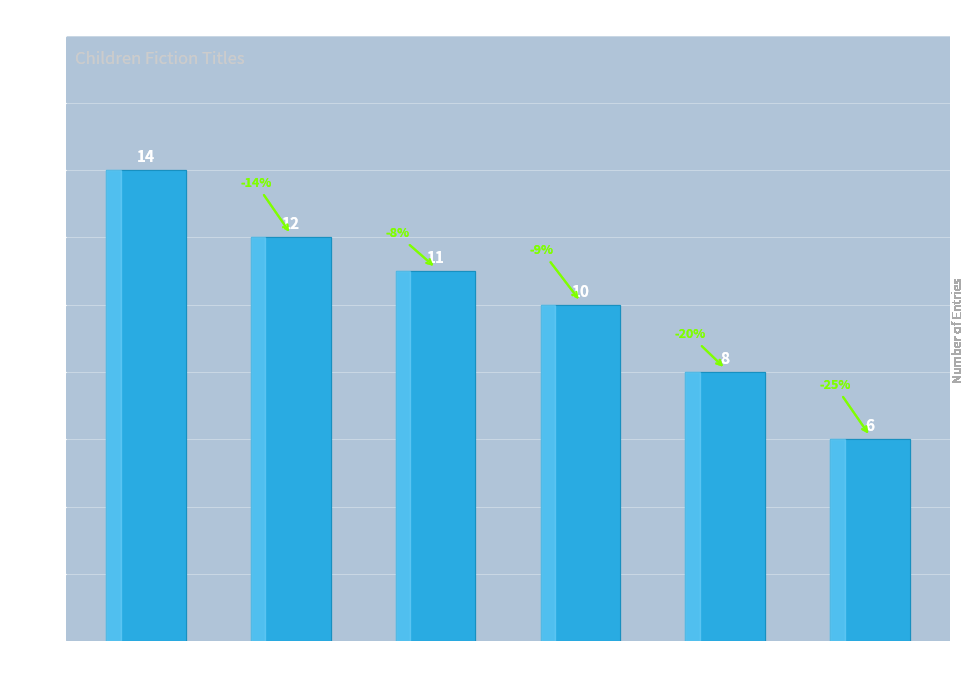

How many series are shown in this chart?

1